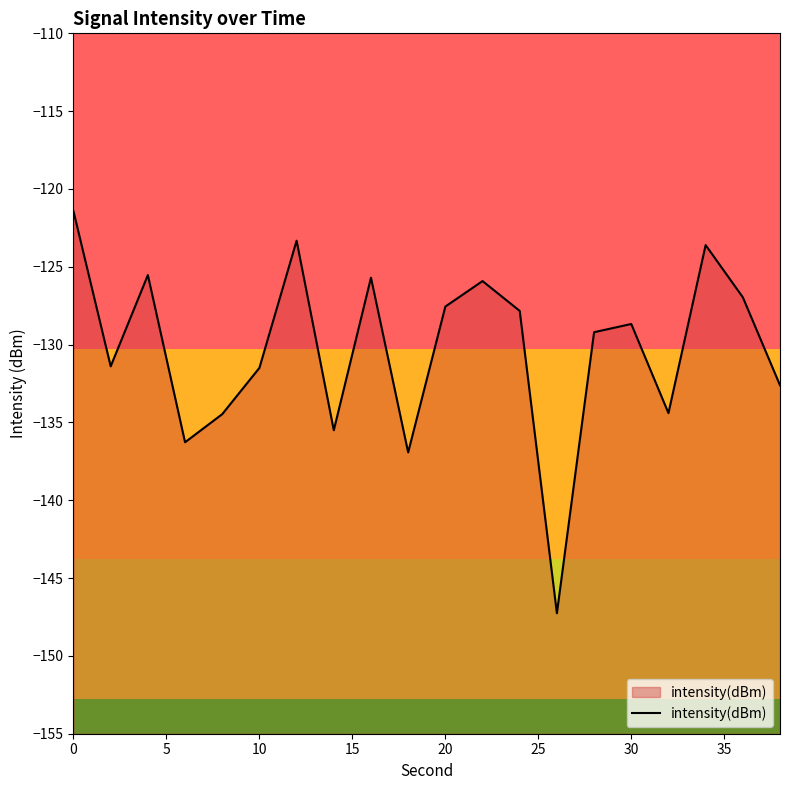

What is the sum of all values?

-2606.1